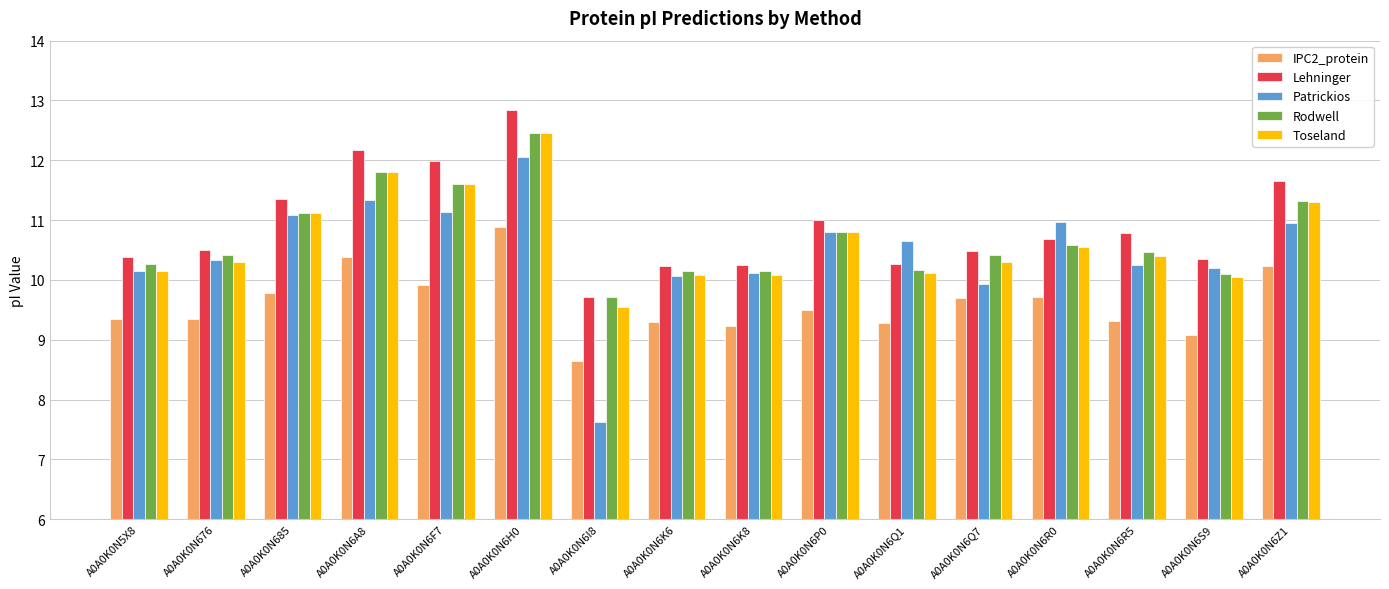

What is the lowest value of the Patrickios series?

7.6